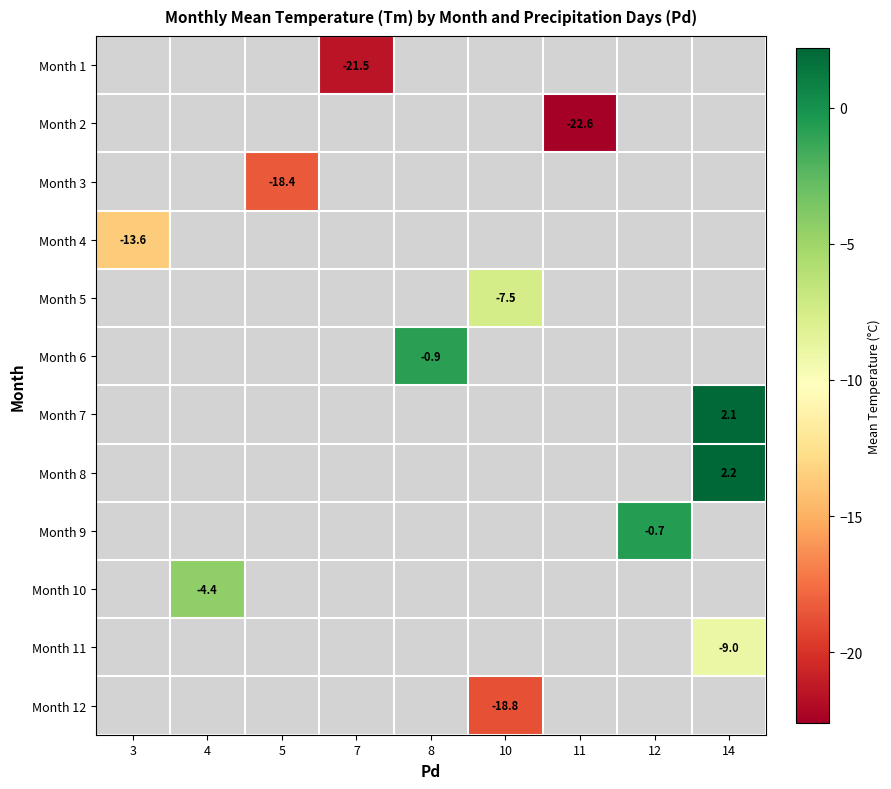

How many distinct data groups are displayed?

12